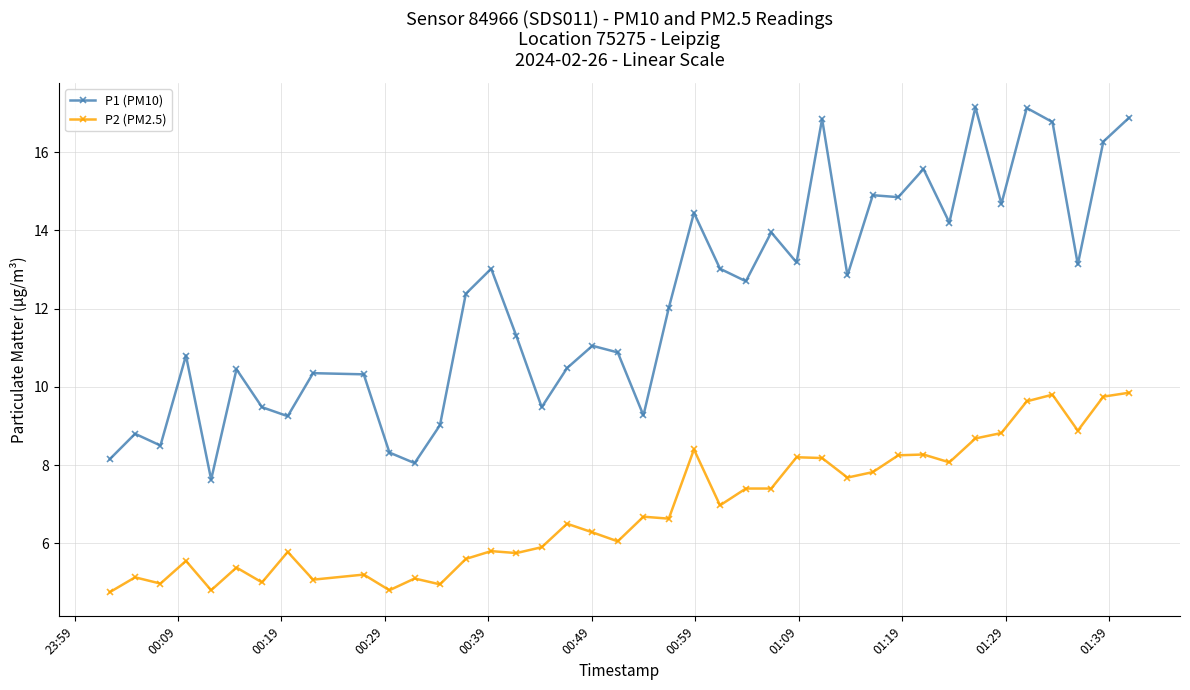

Which series has the largest total across all categories?

P1 (PM10)